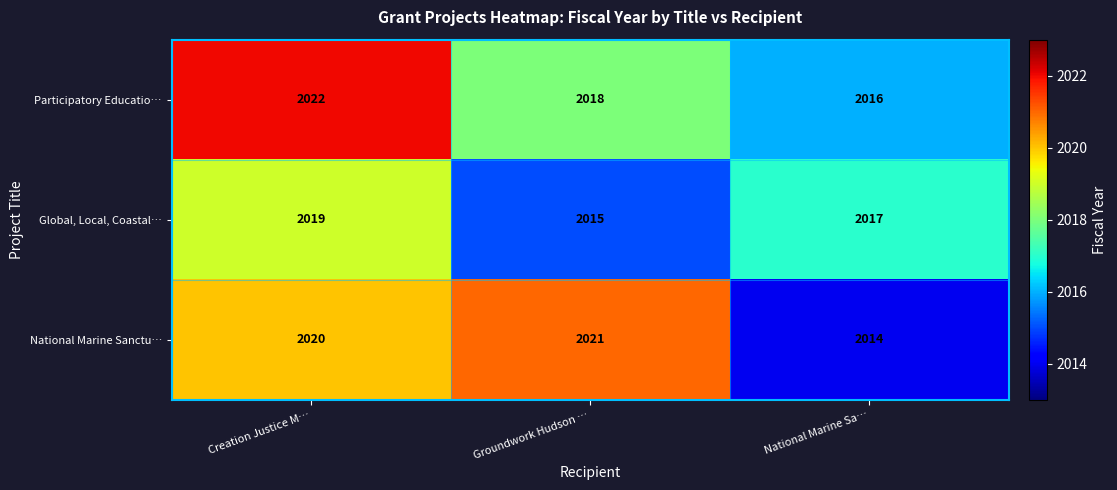

Rank the series by their maximum value, from lowest to highest.

Global, Local, Coastal…, National Marine Sanctu…, Participatory Educatio…